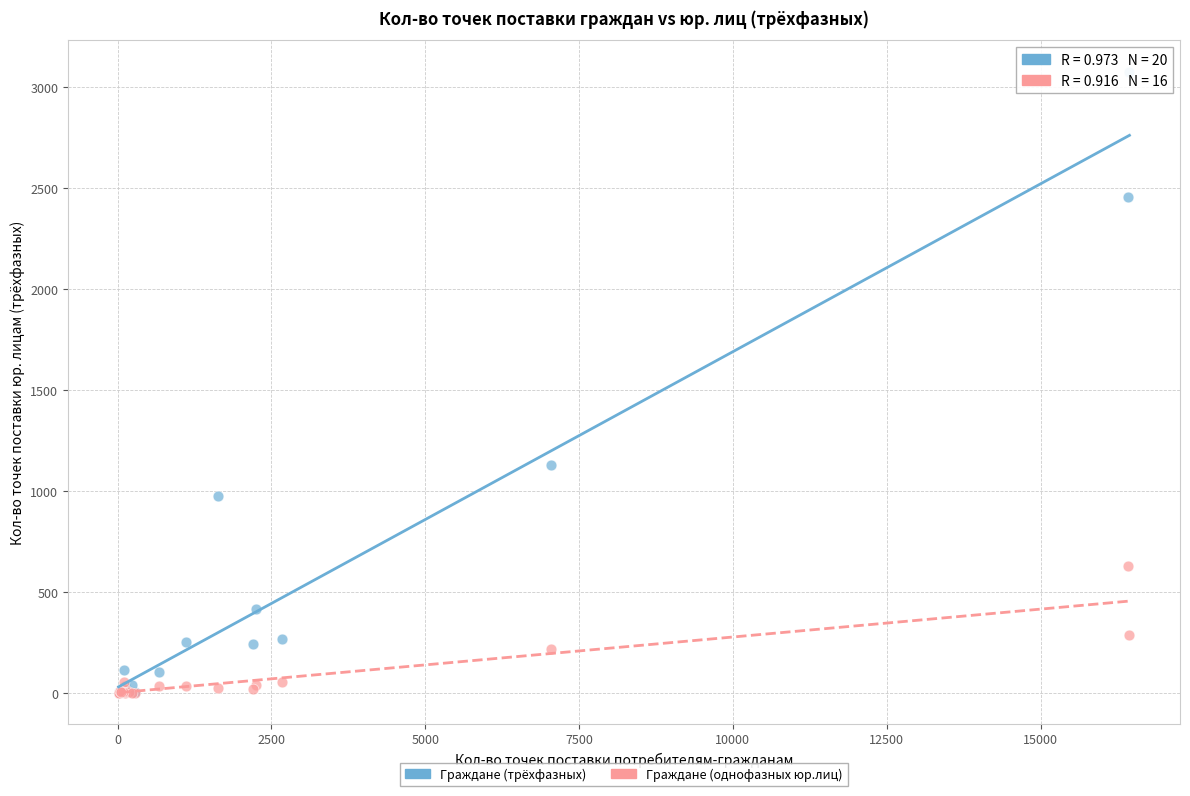

Across all series, what Y value is closest to 1538?

1126